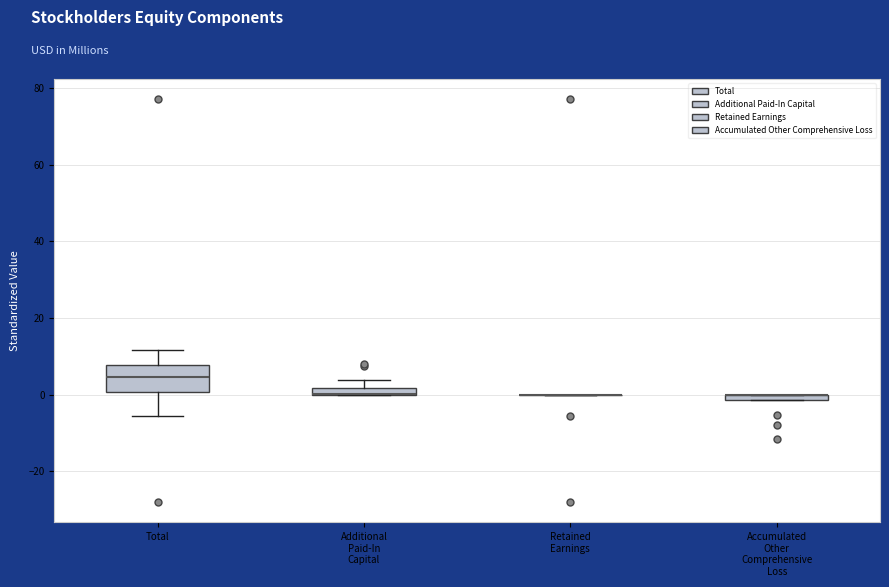

Comparing the boxes themselves (not the whiskers), which one is the tallest?

Total